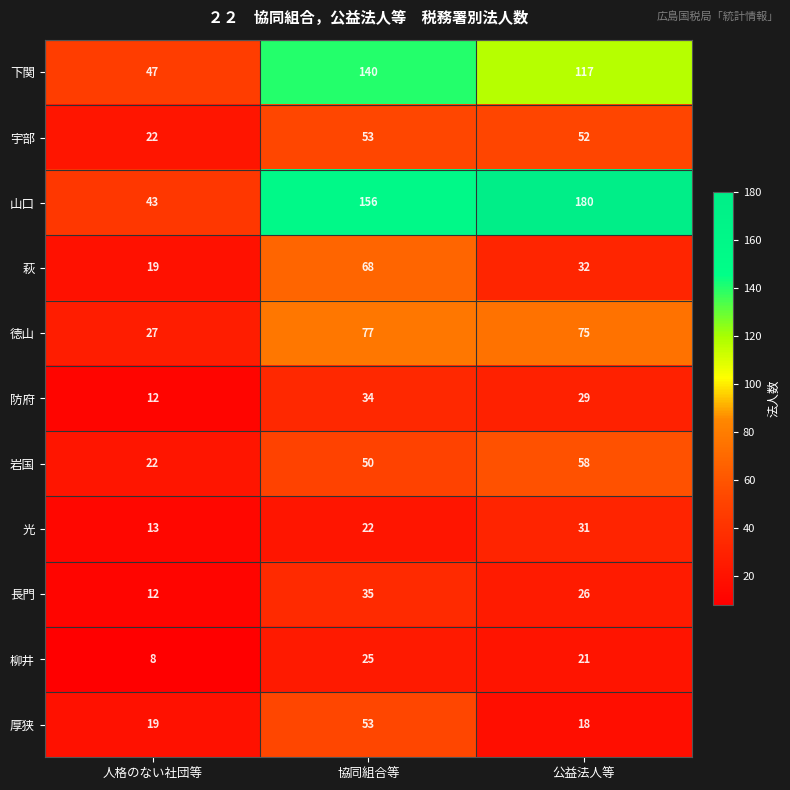

What is the difference between the 山口 values at 公益法人等 and 人格のない社団等?

137